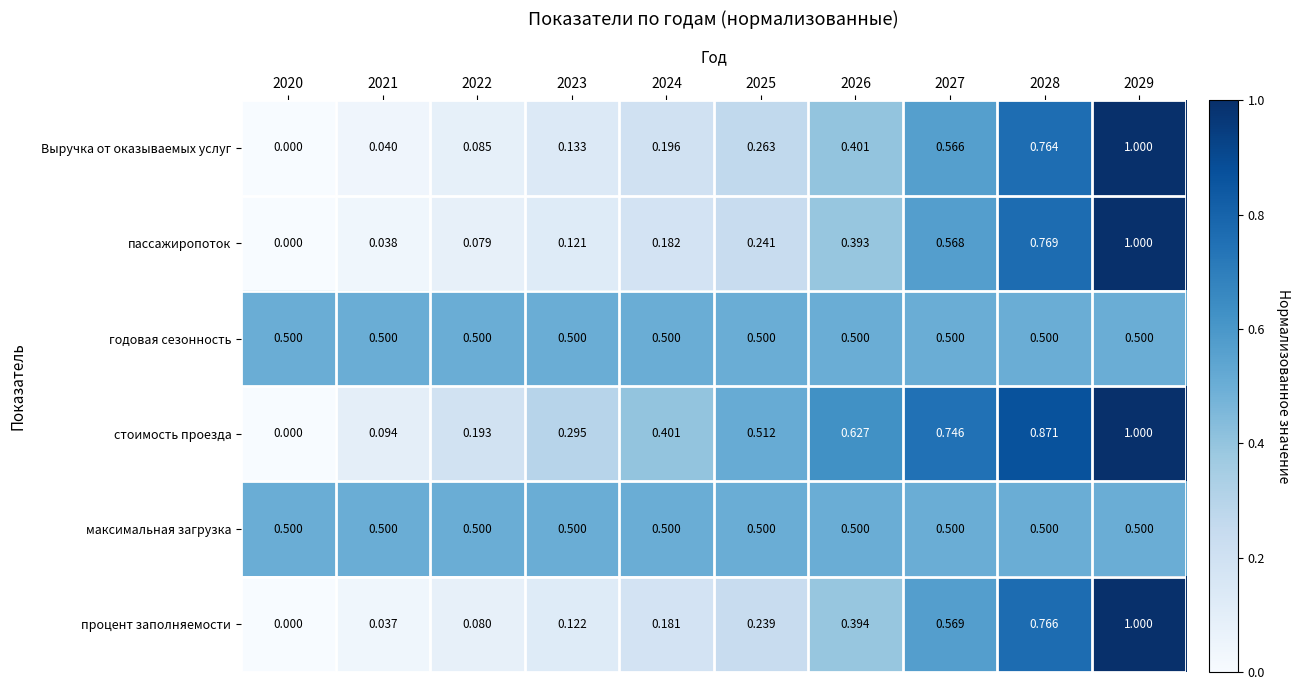

Between 2023 and 2026, which series saw the biggest shift?

стоимость проезда